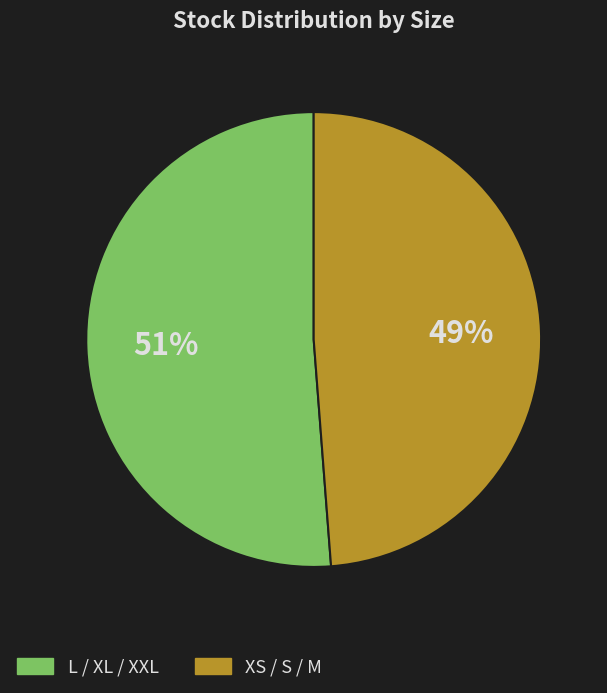

The L / XL / XXL slice represents 51% of the pie. True or false?

True